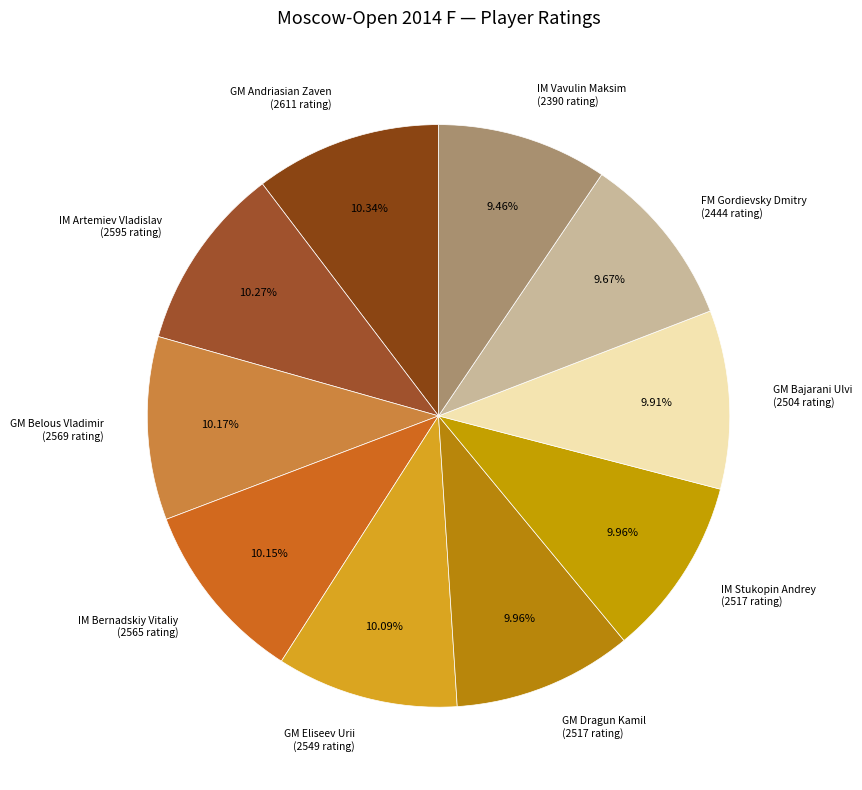

Is the sum of GM Eliseev Urii and IM Bernadskiy Vitaliy greater than half?

No